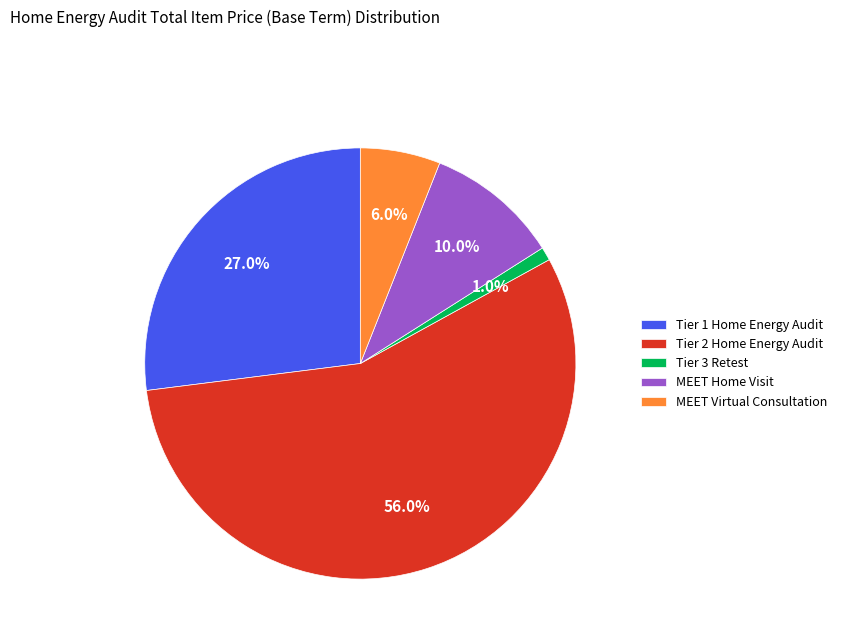

Which category has the smallest portion of the pie?

Tier 3 Retest